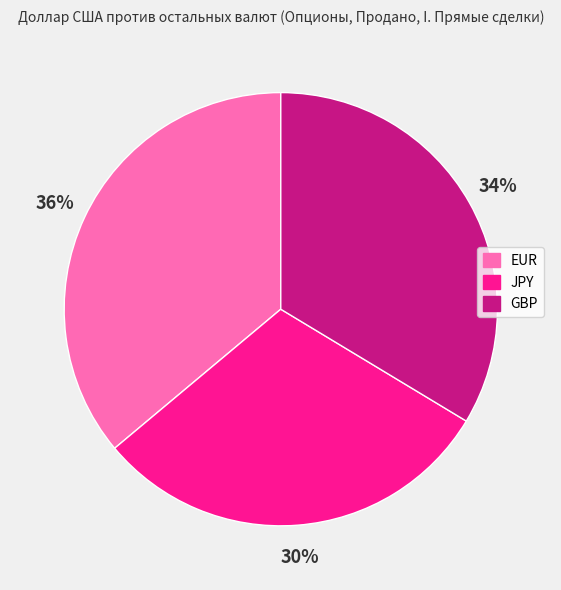

Which has a higher value, GBP or EUR?

EUR